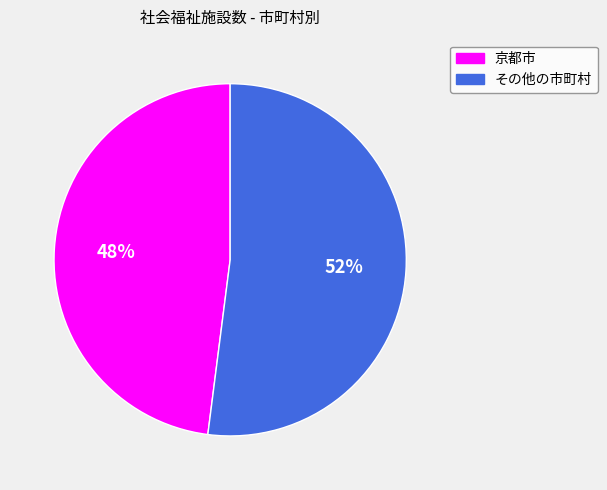

True or false: 京都市 accounts for 48% of the total.

True